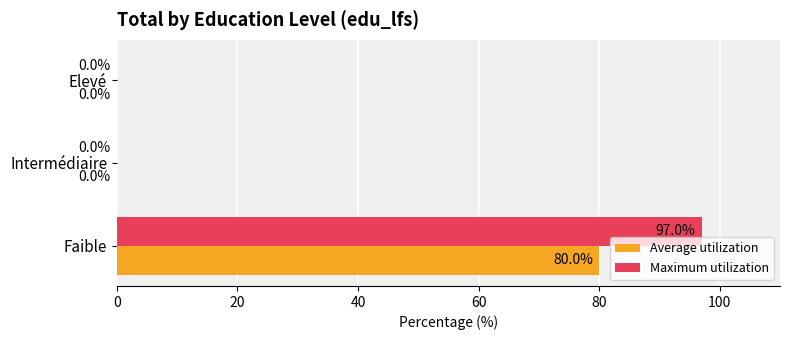

What is the sum of all Maximum utilization values?

97.0